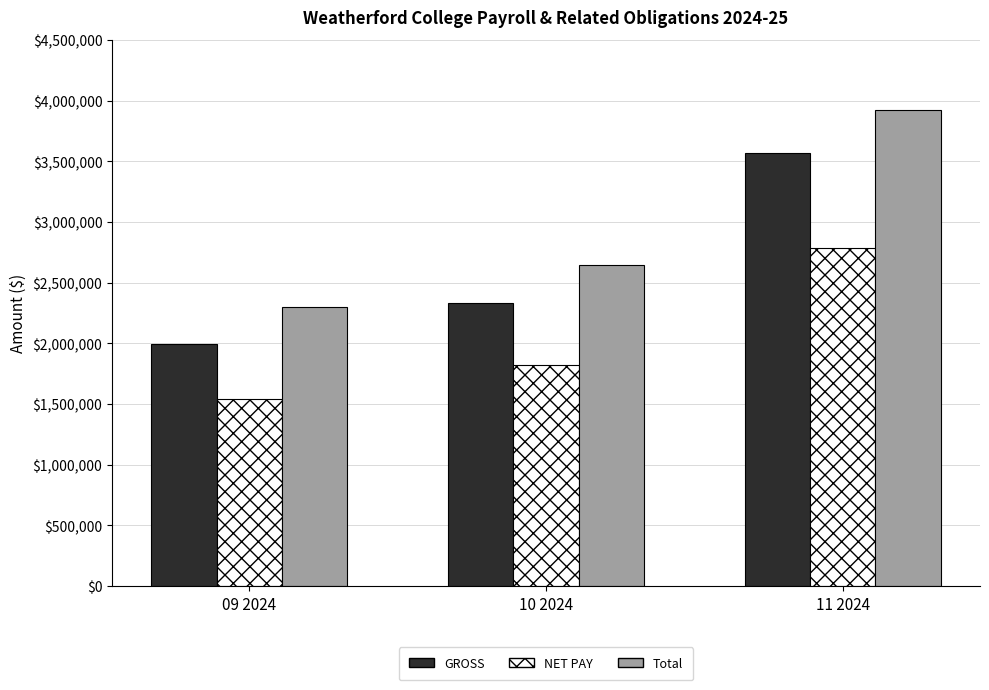

Reading left to right, transcribe all the data shown in this chart.

GROSS: 09 2024=1997339.9	10 2024=2332644.1	11 2024=3571005.1
NET PAY: 09 2024=1538542.4	10 2024=1820530.6	11 2024=2786887.4
Total: 09 2024=2302857.6	10 2024=2643872.5	11 2024=3925710.0